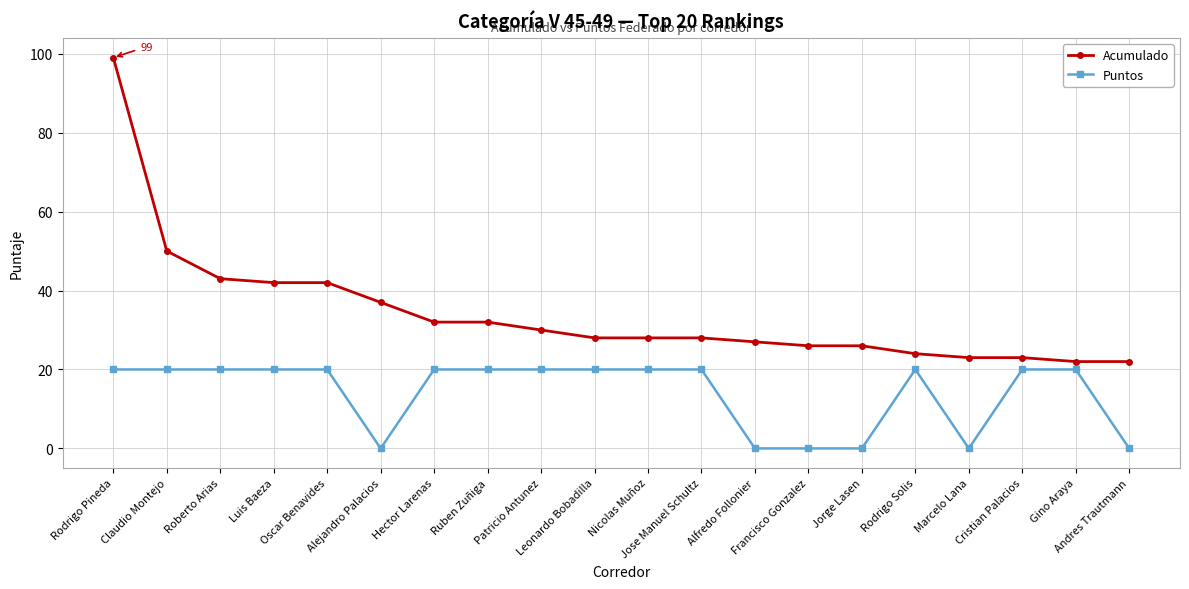

What is the label of the 8th point from the left?

Ruben Zuñiga